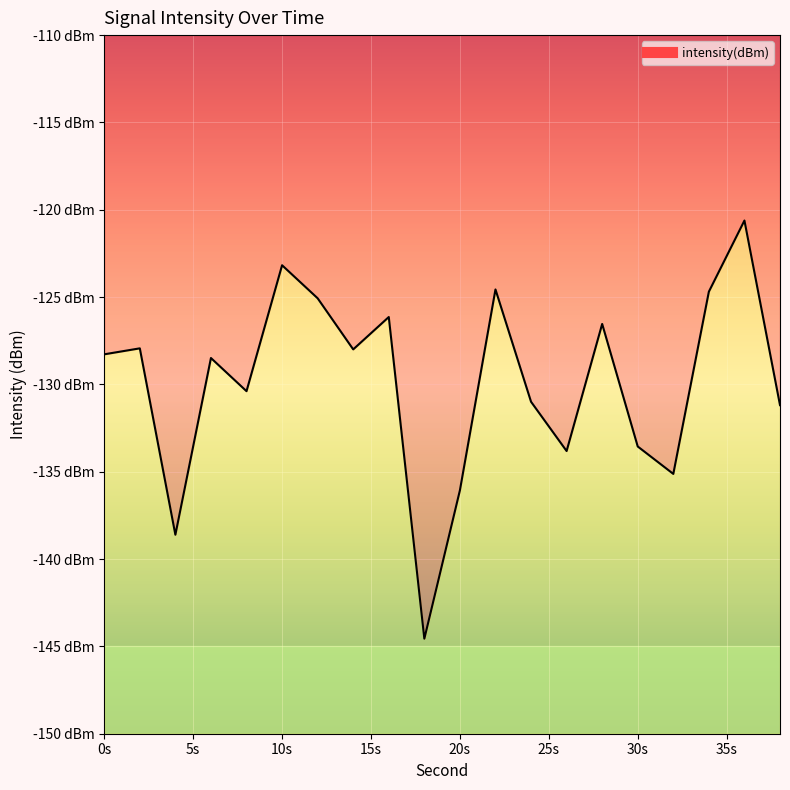

True or false: the data shows -211.7 at 32.

False